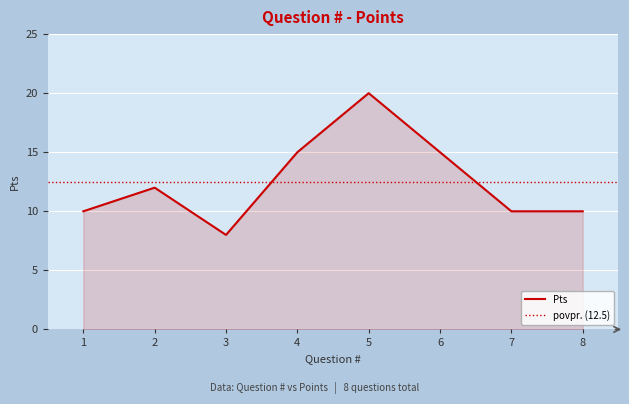

Rank the categories by value from lowest to highest.

3, 1, 7, 8, 2, 4, 6, 5